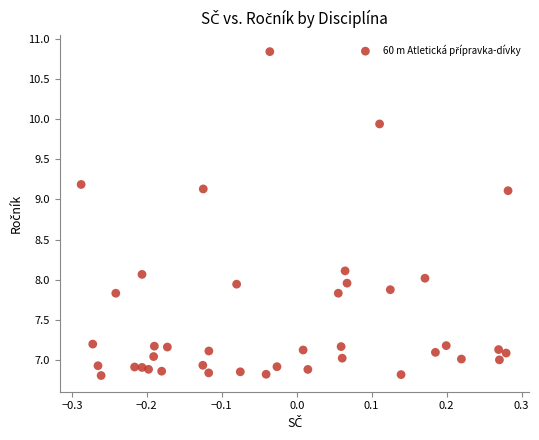

What is the range of Y values (max minus min)?

4.0